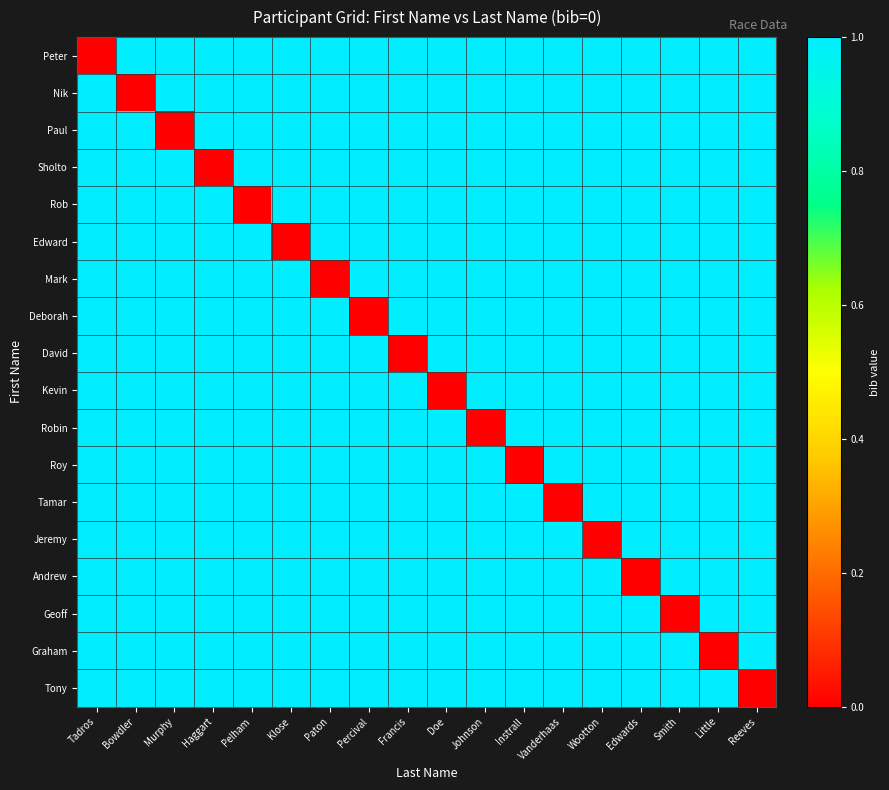

At how many categories does at least one series exceed 0?

18